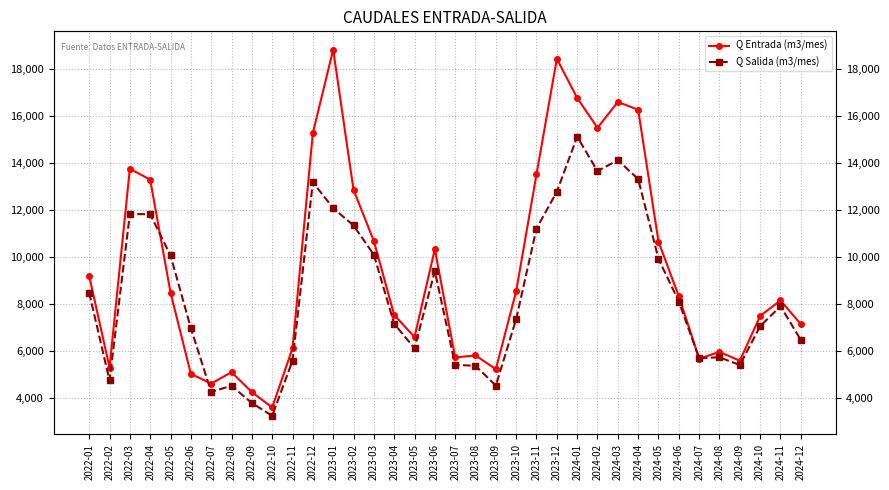

What is the label of the 34th point from the right?

2022-03